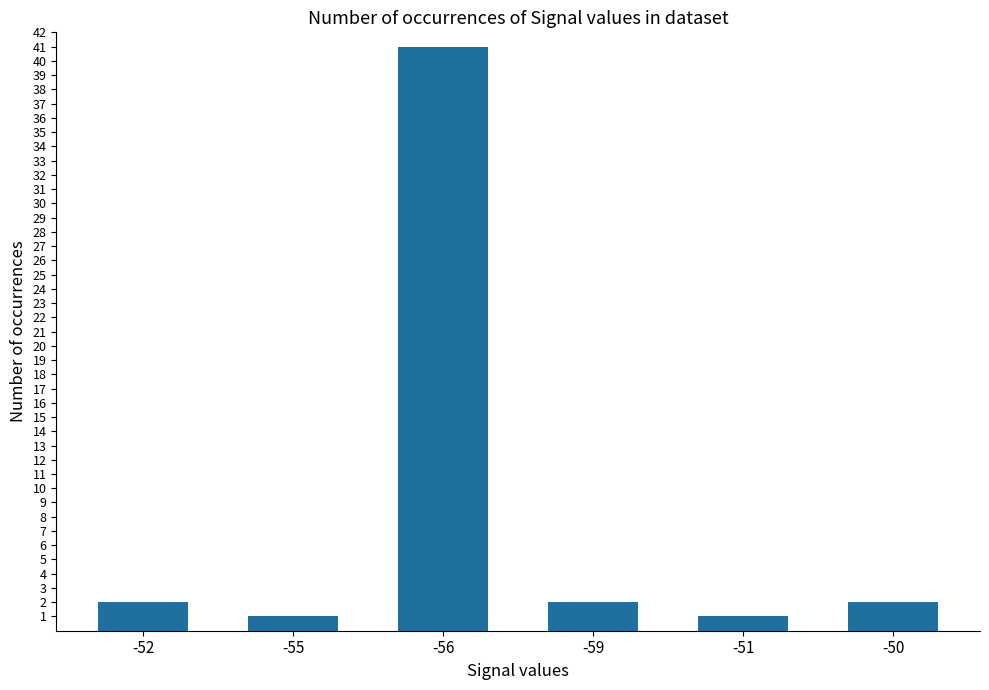

What is the sum of all values?

49